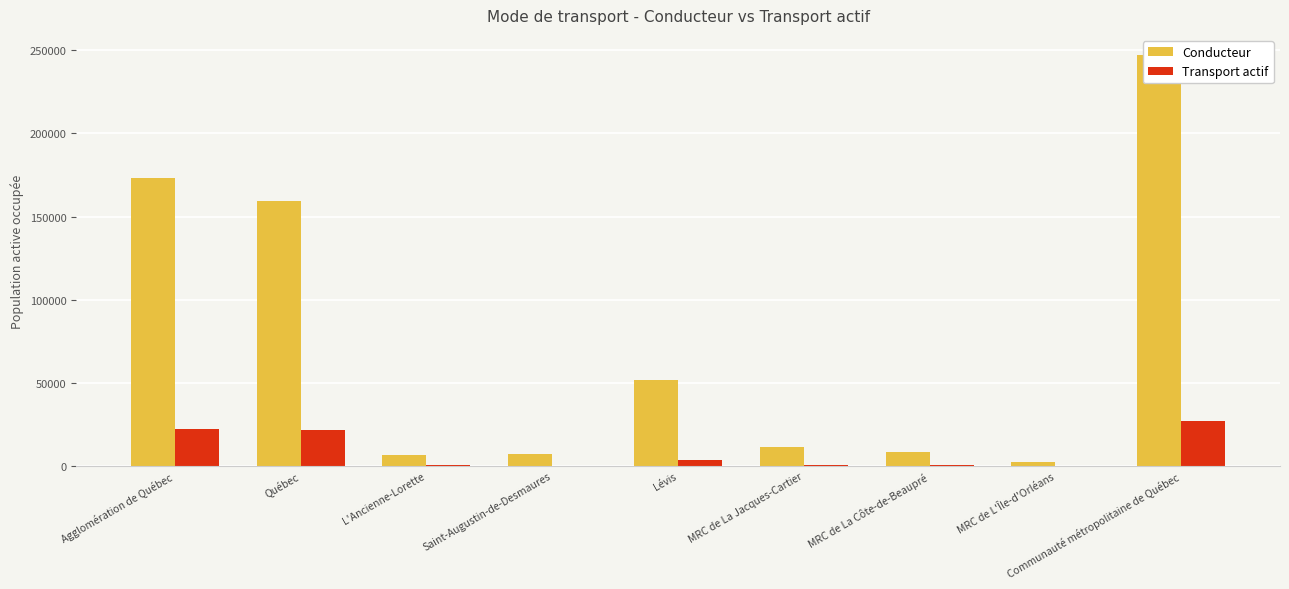

Reading right to left, extract all data points from this chart.

Conducteur: Communauté métropolitaine de Québec=246930	MRC de L'Île-d'Orléans=2585	MRC de La Côte-de-Beaupré=8250	MRC de La Jacques-Cartier=11440	Lévis=51605	Saint-Augustin-de-Desmaures=6965	L'Ancienne-Lorette=6660	Québec=159430	Agglomération de Québec=173055
Transport actif: Communauté métropolitaine de Québec=26995	MRC de L'Île-d'Orléans=135	MRC de La Côte-de-Beaupré=400	MRC de La Jacques-Cartier=815	Lévis=3405	Saint-Augustin-de-Desmaures=260	L'Ancienne-Lorette=395	Québec=21590	Agglomération de Québec=22245